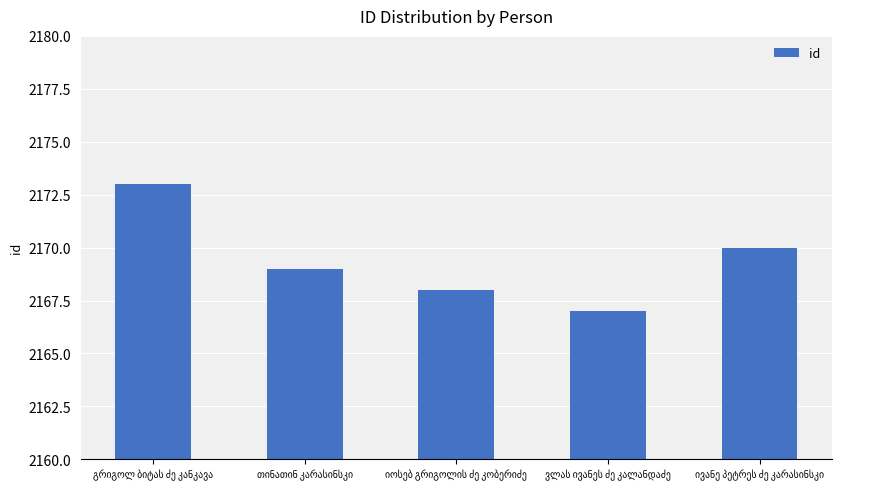

What is the difference between the maximum and minimum values?

6